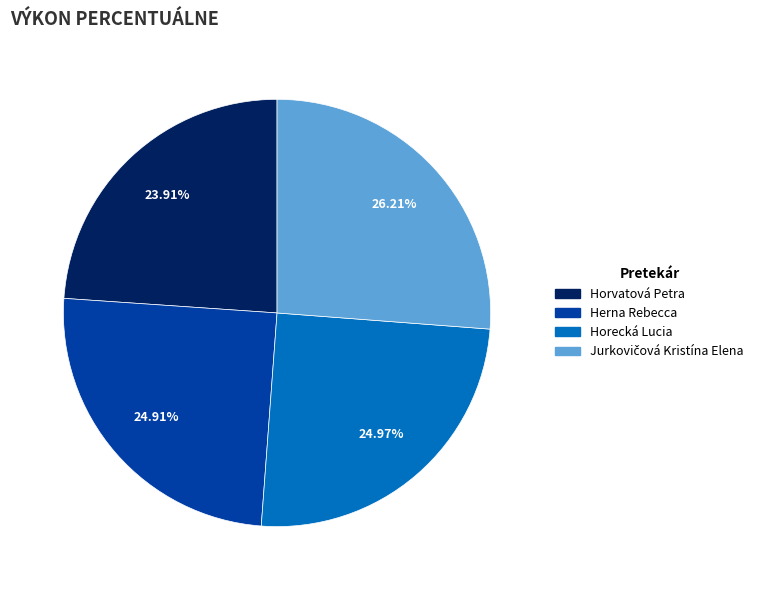

To the nearest percent, what is the difference between the Horvatová Petra and Horecká Lucia slice percentages?

1%